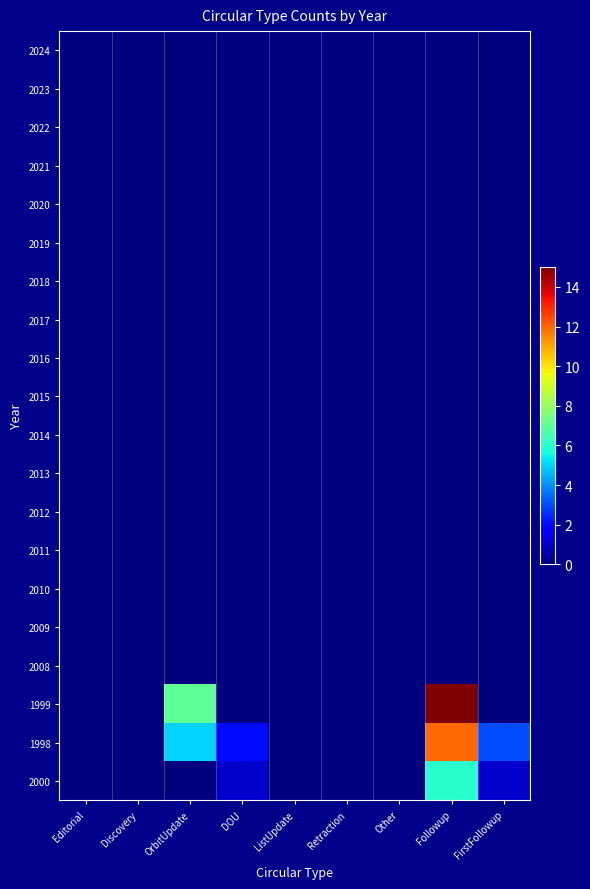

Reading left to right, list all the values displayed in this chart.

2024: Editorial=0	Discovery=0	OrbitUpdate=0	DOU=0	ListUpdate=0	Retraction=0	Other=0	Followup=0	FirstFollowup=0
2023: Editorial=0	Discovery=0	OrbitUpdate=0	DOU=0	ListUpdate=0	Retraction=0	Other=0	Followup=0	FirstFollowup=0
2022: Editorial=0	Discovery=0	OrbitUpdate=0	DOU=0	ListUpdate=0	Retraction=0	Other=0	Followup=0	FirstFollowup=0
2021: Editorial=0	Discovery=0	OrbitUpdate=0	DOU=0	ListUpdate=0	Retraction=0	Other=0	Followup=0	FirstFollowup=0
2020: Editorial=0	Discovery=0	OrbitUpdate=0	DOU=0	ListUpdate=0	Retraction=0	Other=0	Followup=0	FirstFollowup=0
2019: Editorial=0	Discovery=0	OrbitUpdate=0	DOU=0	ListUpdate=0	Retraction=0	Other=0	Followup=0	FirstFollowup=0
2018: Editorial=0	Discovery=0	OrbitUpdate=0	DOU=0	ListUpdate=0	Retraction=0	Other=0	Followup=0	FirstFollowup=0
2017: Editorial=0	Discovery=0	OrbitUpdate=0	DOU=0	ListUpdate=0	Retraction=0	Other=0	Followup=0	FirstFollowup=0
2016: Editorial=0	Discovery=0	OrbitUpdate=0	DOU=0	ListUpdate=0	Retraction=0	Other=0	Followup=0	FirstFollowup=0
2015: Editorial=0	Discovery=0	OrbitUpdate=0	DOU=0	ListUpdate=0	Retraction=0	Other=0	Followup=0	FirstFollowup=0
2014: Editorial=0	Discovery=0	OrbitUpdate=0	DOU=0	ListUpdate=0	Retraction=0	Other=0	Followup=0	FirstFollowup=0
2013: Editorial=0	Discovery=0	OrbitUpdate=0	DOU=0	ListUpdate=0	Retraction=0	Other=0	Followup=0	FirstFollowup=0
2012: Editorial=0	Discovery=0	OrbitUpdate=0	DOU=0	ListUpdate=0	Retraction=0	Other=0	Followup=0	FirstFollowup=0
2011: Editorial=0	Discovery=0	OrbitUpdate=0	DOU=0	ListUpdate=0	Retraction=0	Other=0	Followup=0	FirstFollowup=0
2010: Editorial=0	Discovery=0	OrbitUpdate=0	DOU=0	ListUpdate=0	Retraction=0	Other=0	Followup=0	FirstFollowup=0
2009: Editorial=0	Discovery=0	OrbitUpdate=0	DOU=0	ListUpdate=0	Retraction=0	Other=0	Followup=0	FirstFollowup=0
2008: Editorial=0	Discovery=0	OrbitUpdate=0	DOU=0	ListUpdate=0	Retraction=0	Other=0	Followup=0	FirstFollowup=0
1999: Editorial=0	Discovery=0	OrbitUpdate=7	DOU=0	ListUpdate=0	Retraction=0	Other=0	Followup=15	FirstFollowup=0
1998: Editorial=0	Discovery=0	OrbitUpdate=5	DOU=2	ListUpdate=0	Retraction=0	Other=0	Followup=12	FirstFollowup=3
2000: Editorial=0	Discovery=0	OrbitUpdate=0	DOU=1	ListUpdate=0	Retraction=0	Other=0	Followup=6	FirstFollowup=1